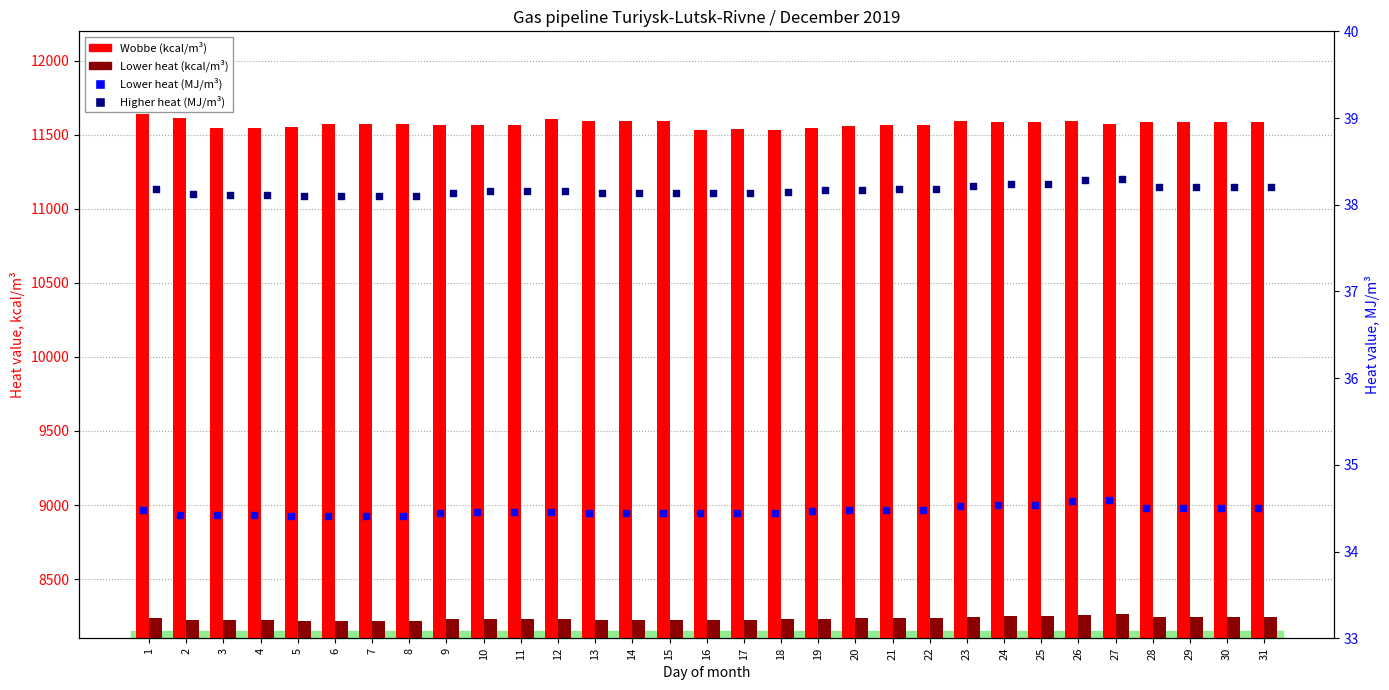

Which series has the widest spread of Y values?

Wobbe (kcal/m³)